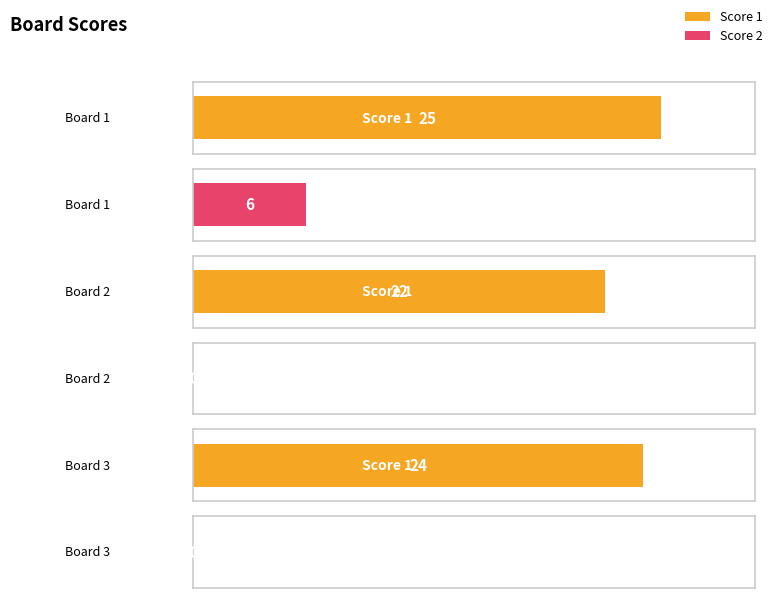

How many bars are there in each group?

2